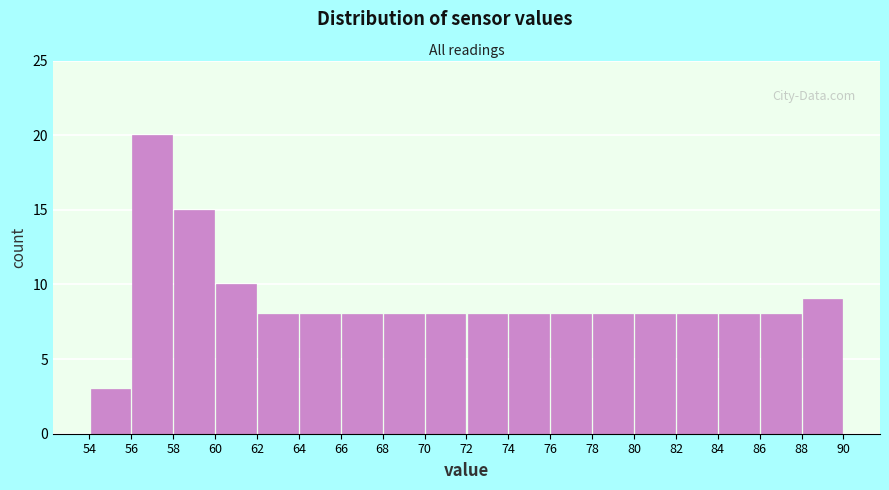

Which range on the x-axis has the tallest bar?

56 to 58